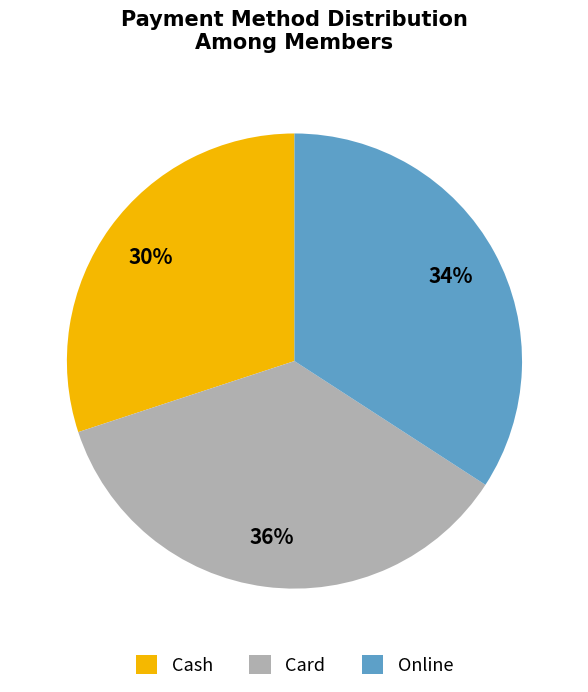

To the nearest percent, what is the average slice percentage?

33%